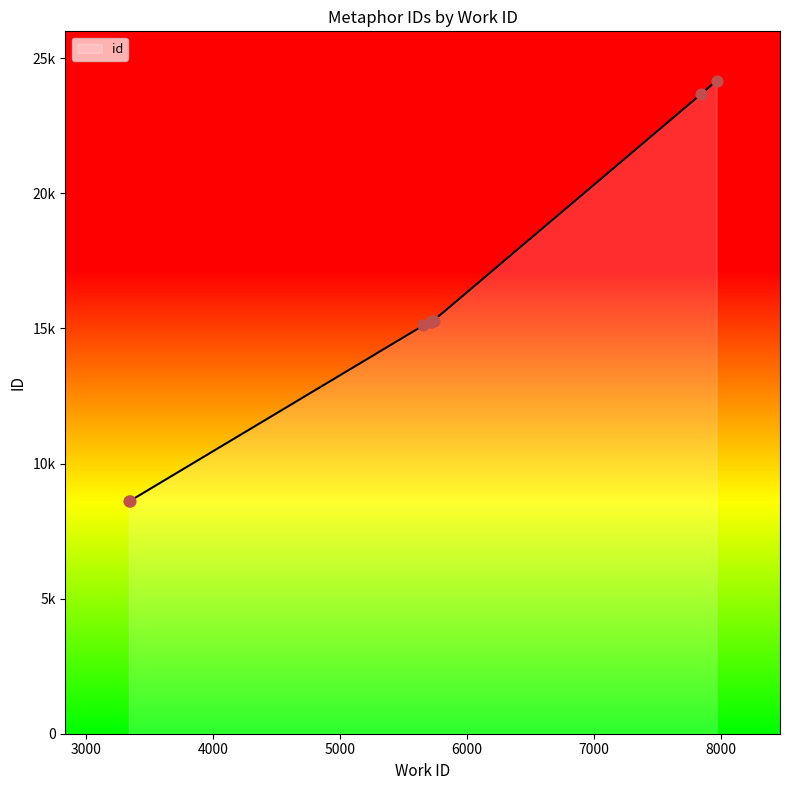

Does the chart have visible grid lines?

No